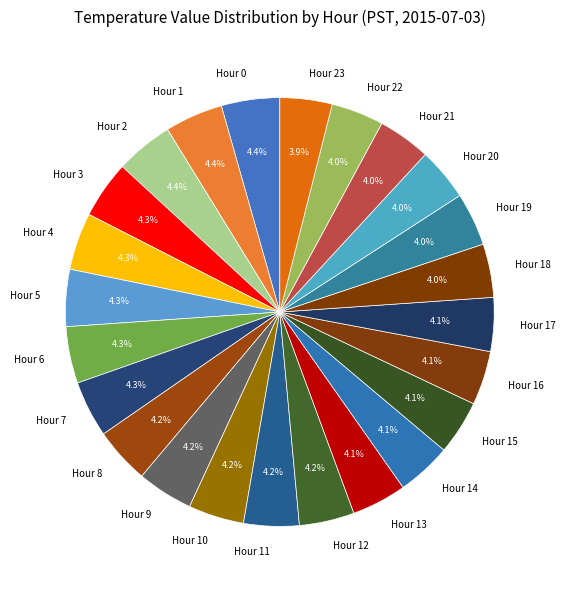

True or false: Hour 8 accounts for 4% of the total.

True